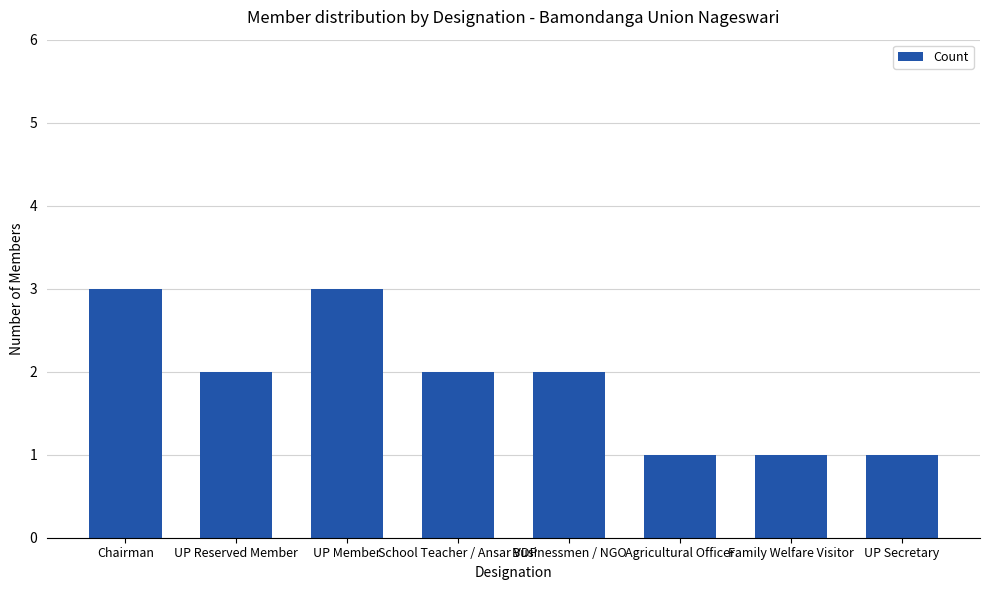

What is the maximum value shown in the chart?

3